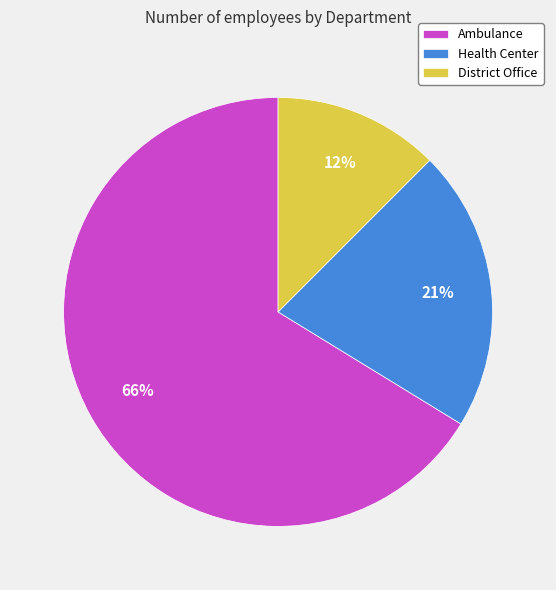

Which slice is the largest?

Ambulance